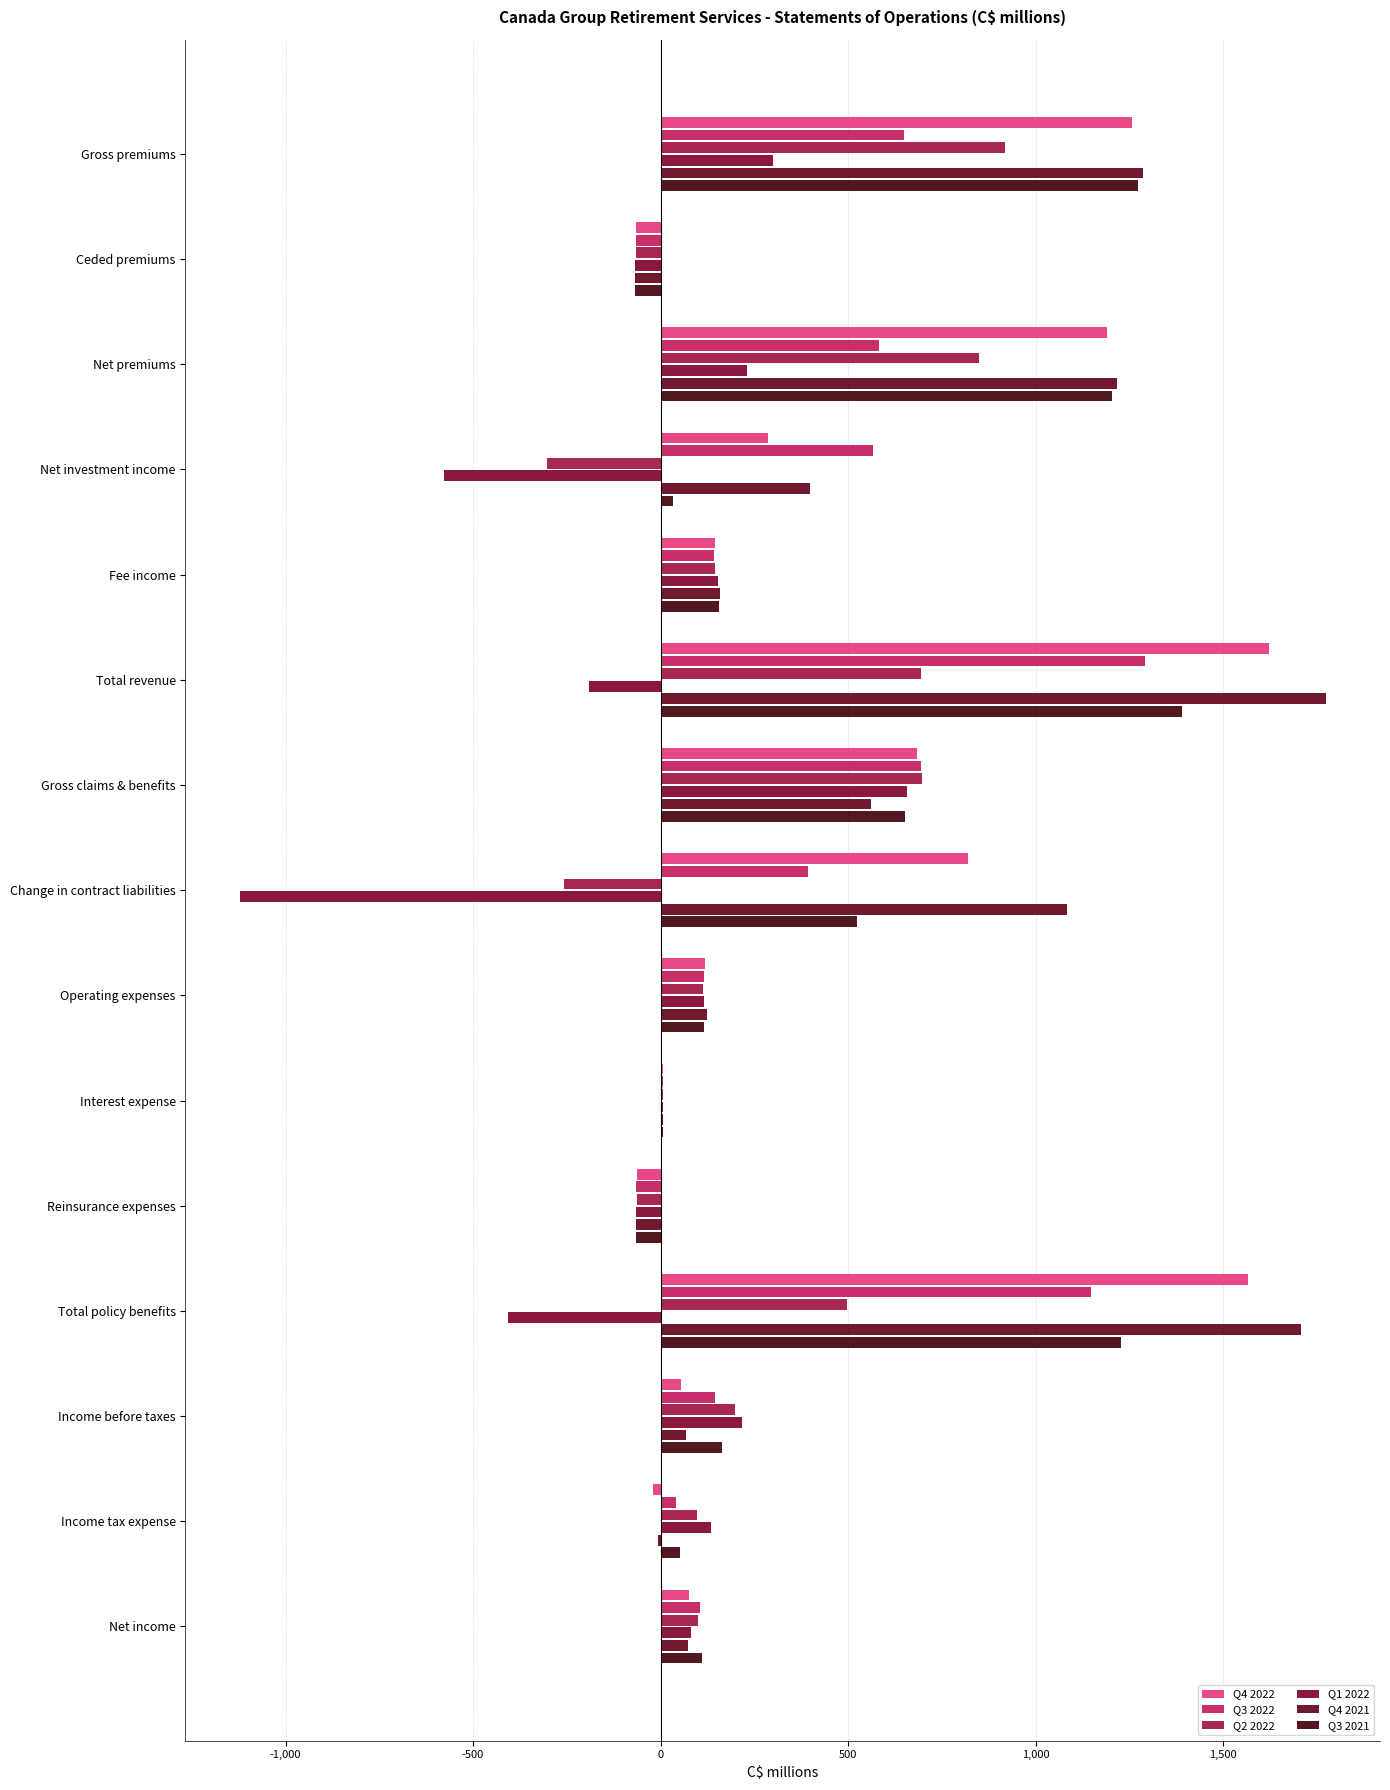

Count the number of categories in the chart.

15